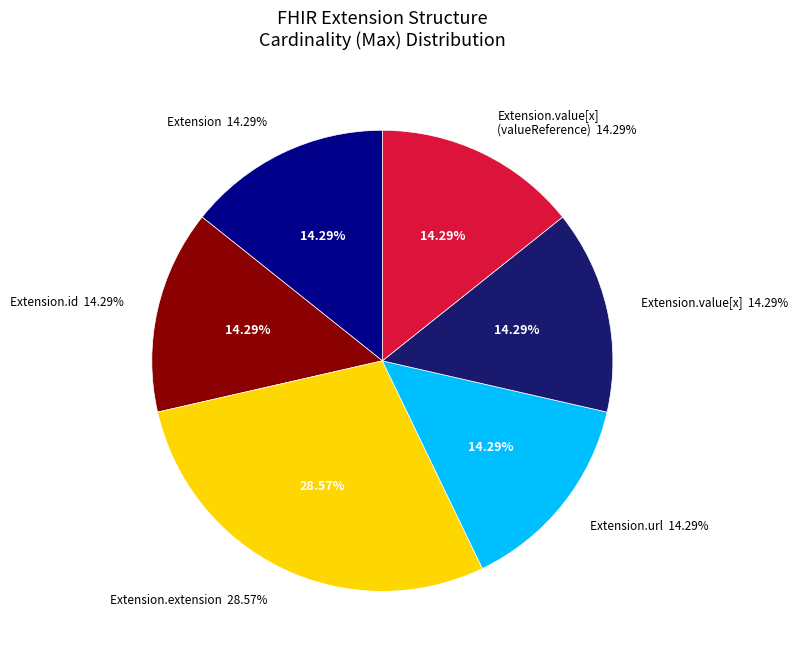

Is there any slice that represents more than half of the pie?

Yes